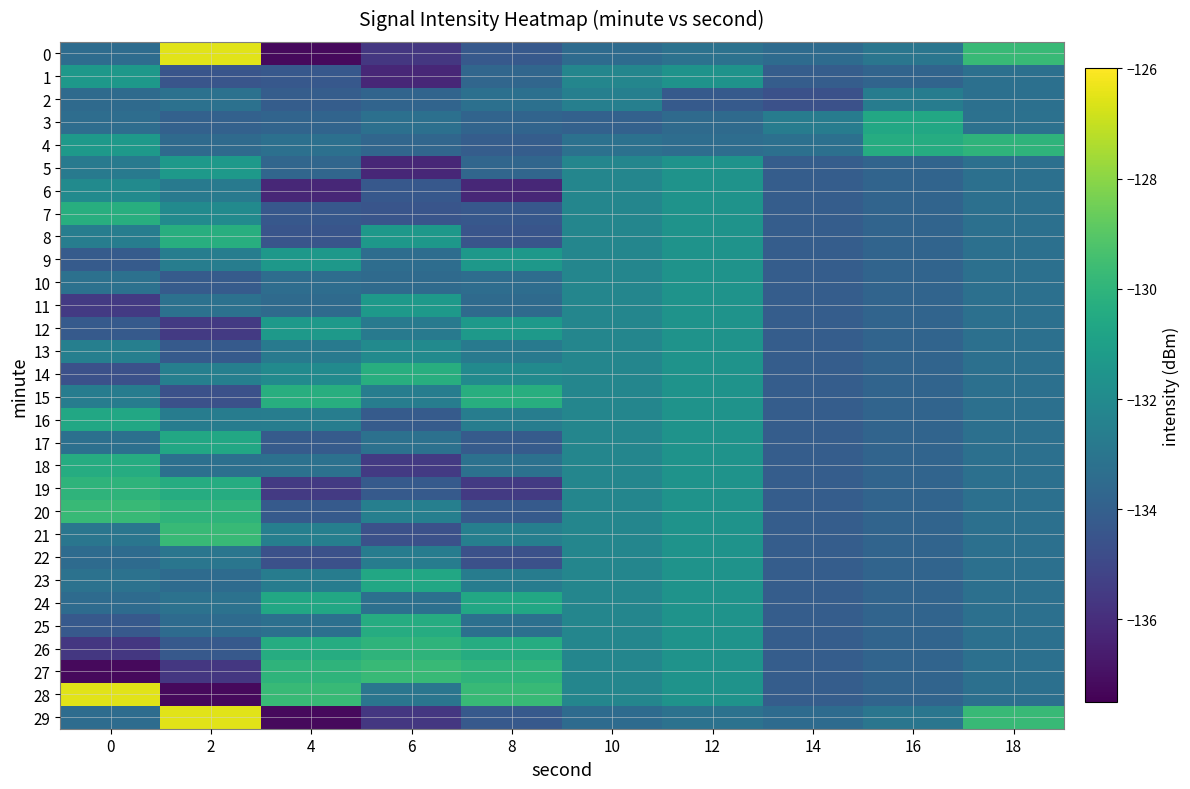

At which category is the sum across all series the highest?

12